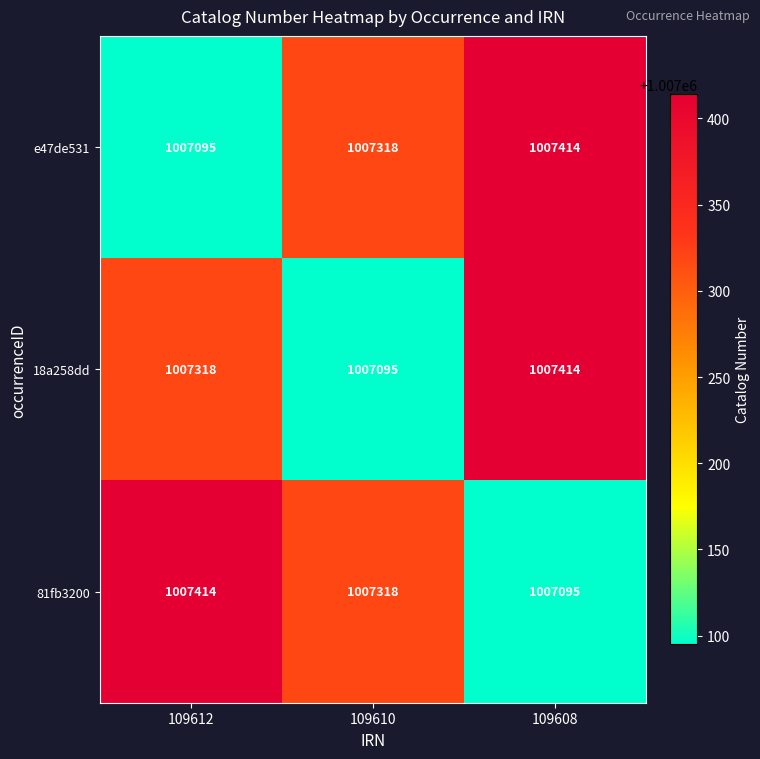

What is the average value of the 18a258dd series?

1007276